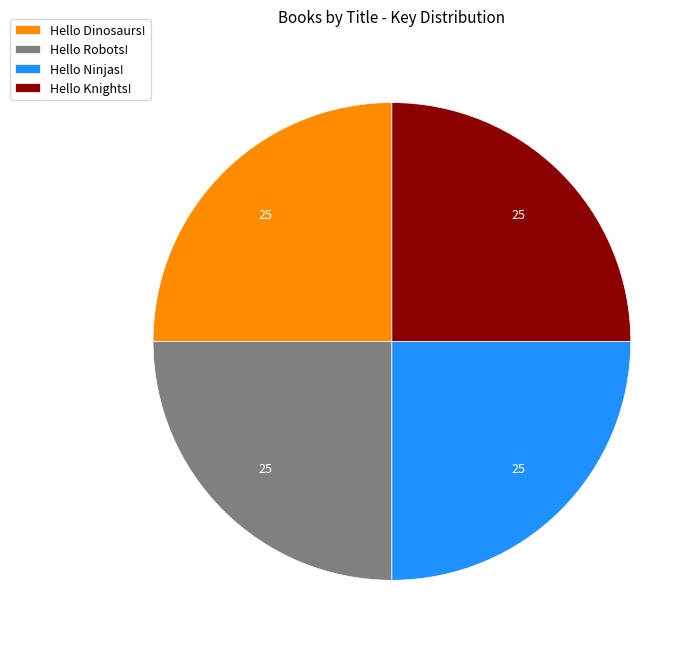

True or false: Hello Robots! accounts for 25% of the total.

True